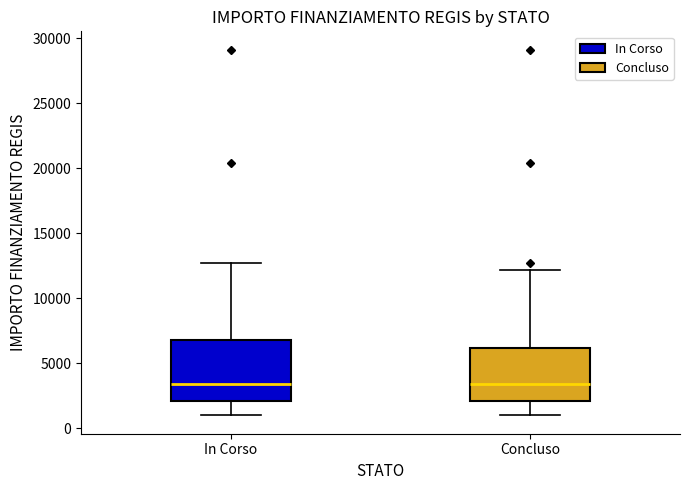

Reading left to right, read every box against the y-axis: the position of its median line, the range the box covers, and the ends of its whiskers. The values are not printed on the chart, so give them approximately, as read against the axis.

In Corso: median 3500, box 2000 to 7000, whiskers 1000 to 12500
Concluso: median 3500, box 2000 to 6000, whiskers 1000 to 12000